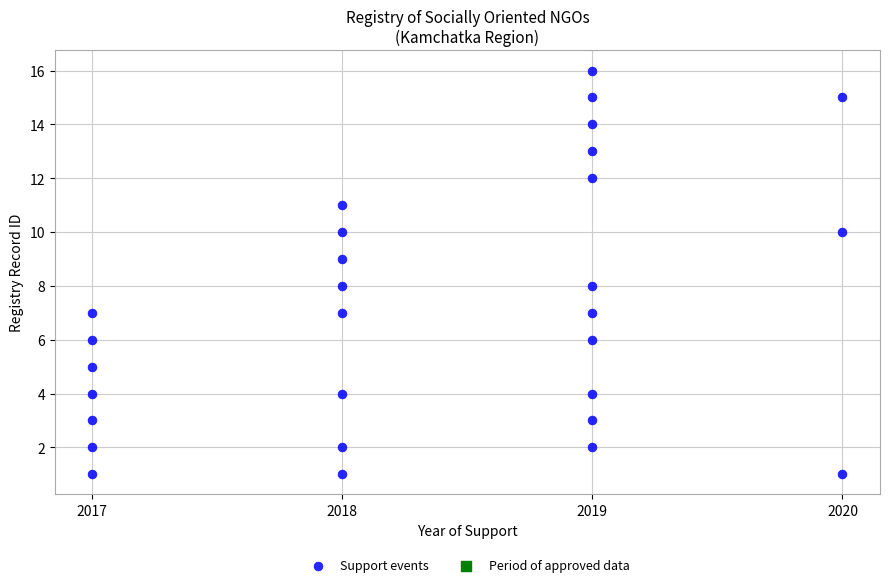

What is the range of X values (max minus min)?

3